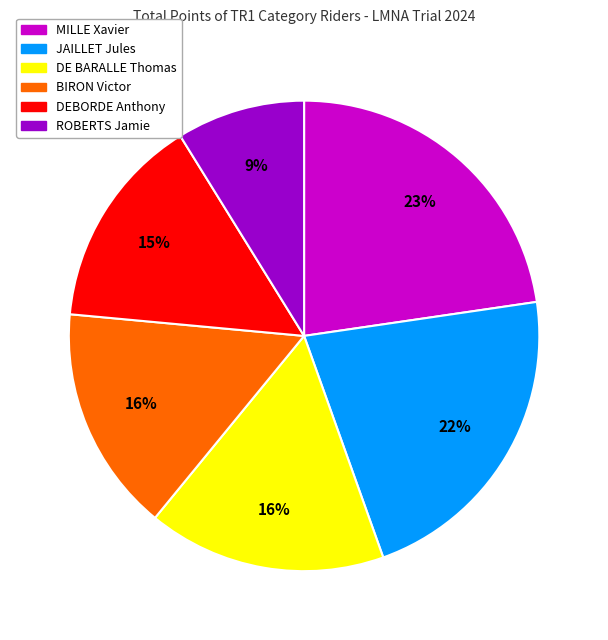

Is there a majority slice in this chart?

No